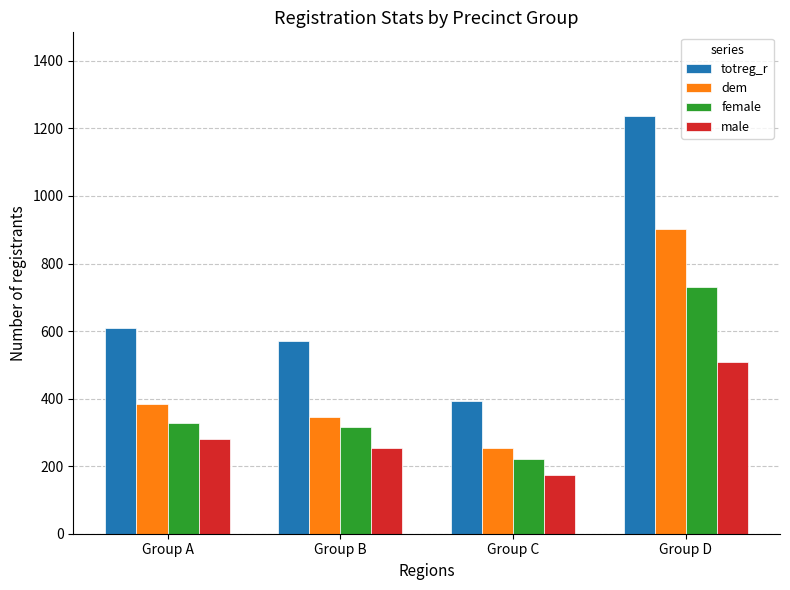

What are all the series names shown in the legend?

totreg_r, dem, female, male